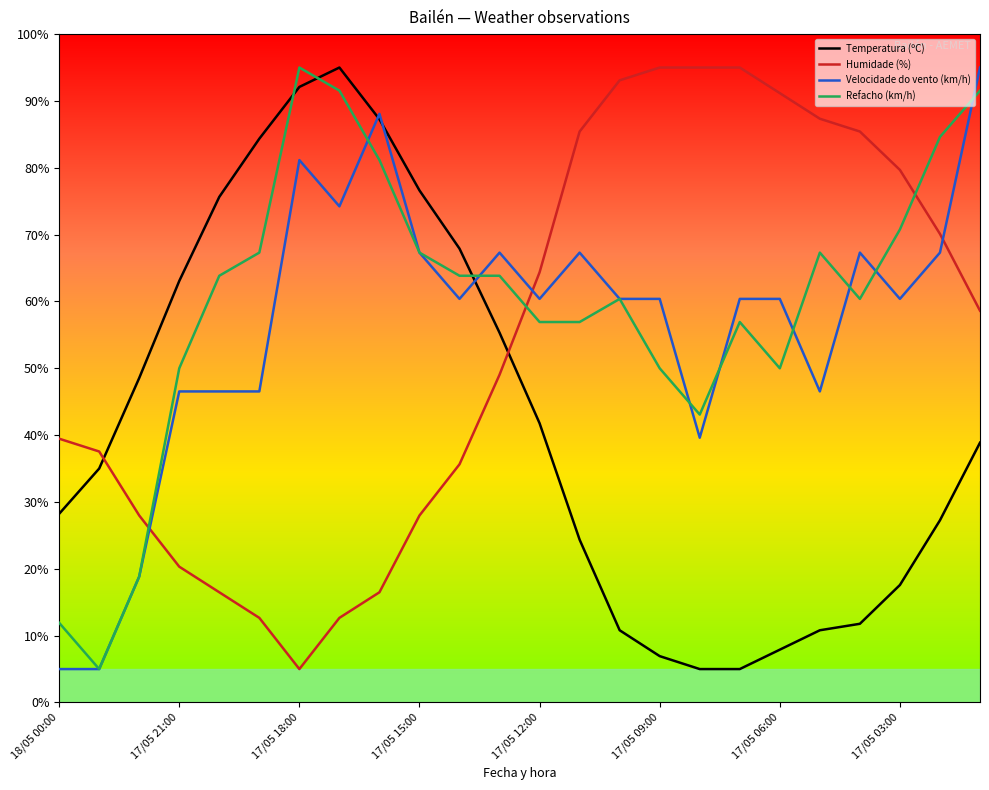

How many intersections are there between Humidade (%) and Refacho (km/h)?

3